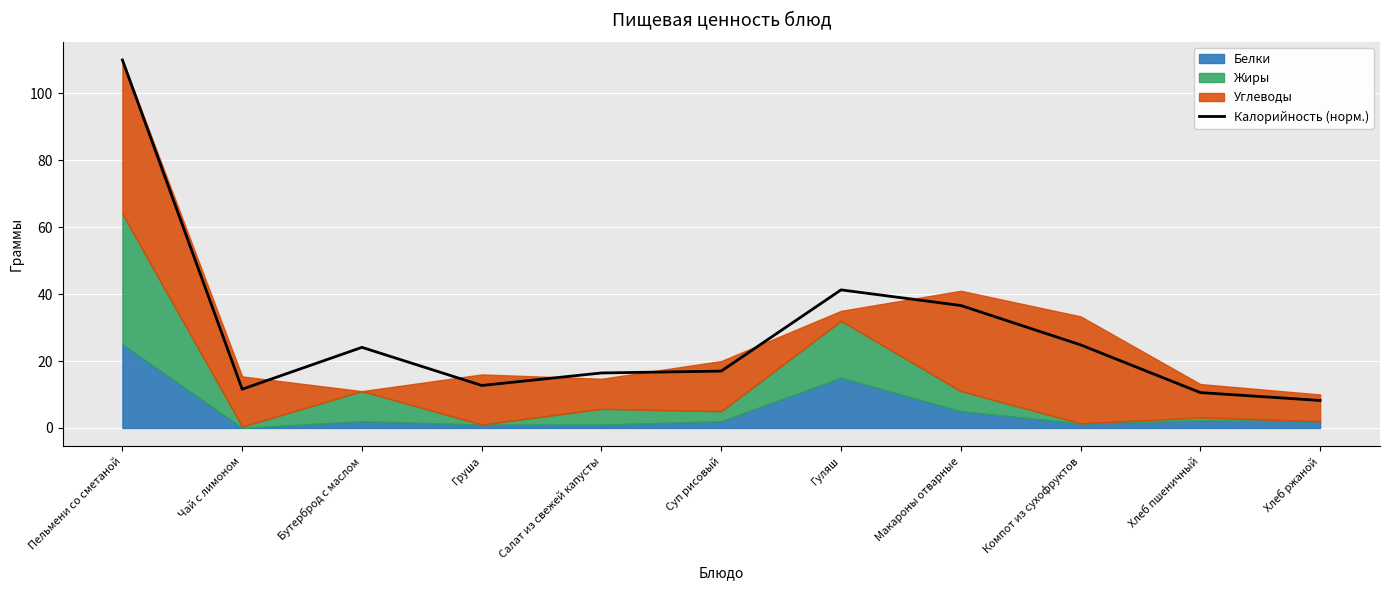

True or false: the data shows 41.3 at Гуляш.

True